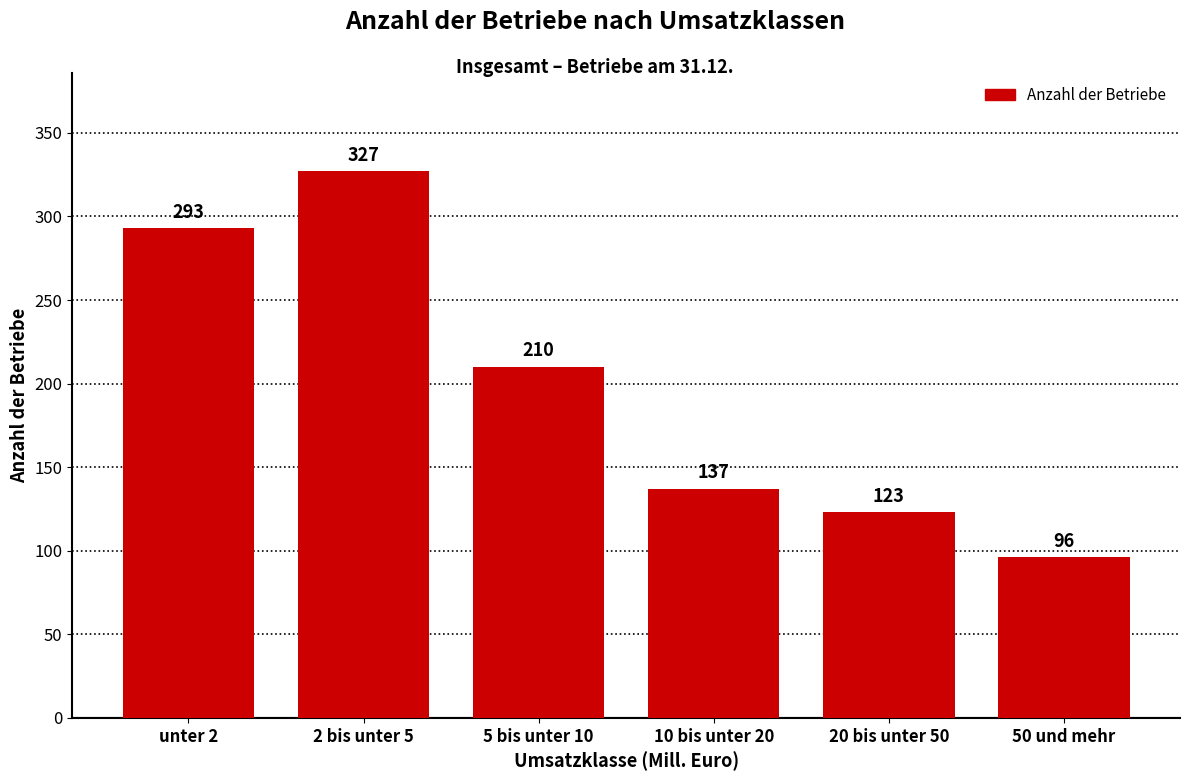

Reading left to right, what are all the values shown in this chart?

unter 2=293	2 bis unter 5=327	5 bis unter 10=210	10 bis unter 20=137	20 bis unter 50=123	50 und mehr=96